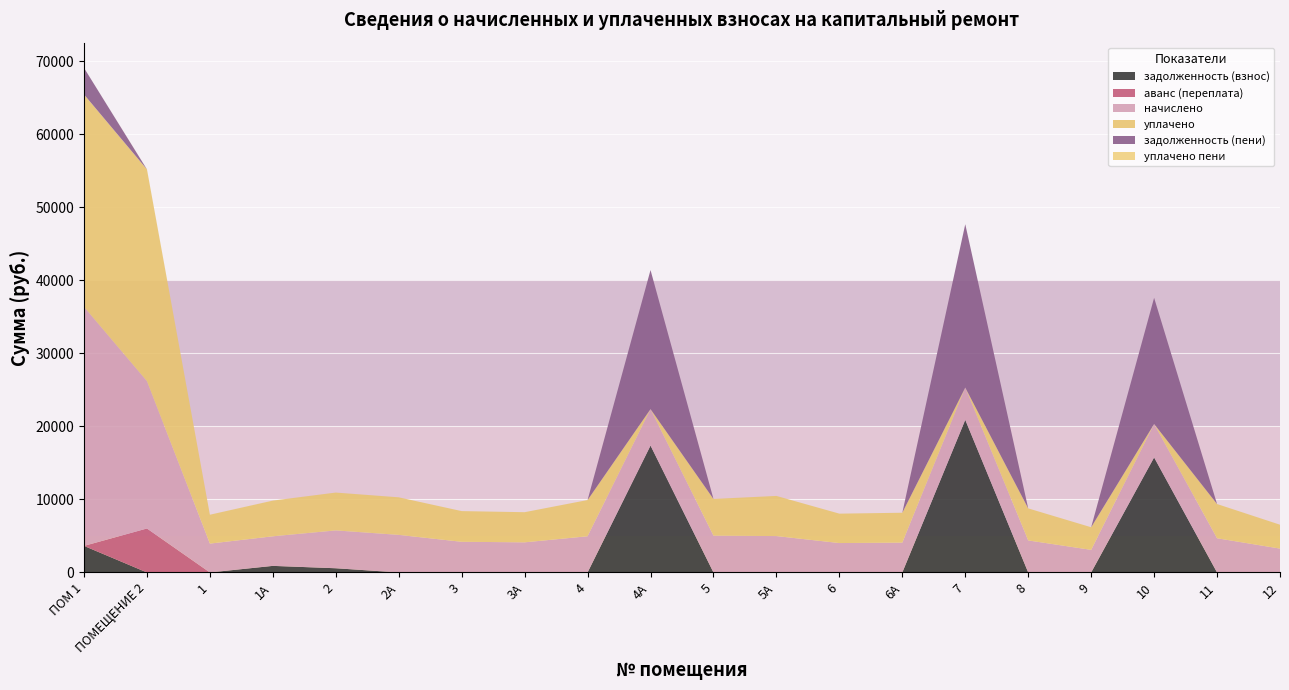

Reading left to right, extract all data points from this chart.

задолженность (взнос): ПОМ 1=3634.9	ПОМЕЩЕНИЕ 2=0.0	1=0.0	1А=899.8	2=575.5	2А=0.0	3=0.0	3А=0.0	4=0.0	4А=17366.4	5=0.0	5А=0.0	6=0.0	6А=0.0	7=20884.7	8=0.0	9=0.0	10=15740.9	11=0.0	12=0.0
аванс (переплата): ПОМ 1=0.0	ПОМЕЩЕНИЕ 2=6017.8	1=0.0	1А=0.0	2=0.0	2А=0.0	3=0.0	3А=0.0	4=0.0	4А=0.0	5=0.0	5А=0.0	6=0.0	6А=0.0	7=0.0	8=0.0	9=0.0	10=0.0	11=0.0	12=0.0
начислено: ПОМ 1=32714.3	ПОМЕЩЕНИЕ 2=20170.1	1=3949.6	1А=4048.9	2=5179.1	2А=5141.9	3=4198.0	3А=4123.4	4=4955.6	4А=4992.8	5=5030.1	5А=4980.4	6=4024.1	6А=4086.2	7=4421.5	8=4384.3	9=3092.6	10=4583.0	11=4682.3	12=3266.5
уплачено: ПОМ 1=29079.4	ПОМЕЩЕНИЕ 2=28983.7	1=3949.6	1А=4883.5	2=5179.1	2А=5141.9	3=4198.0	3А=4123.4	4=4955.6	4А=0.0	5=5030.1	5А=5493.7	6=4024.1	6А=4086.2	7=0.0	8=4384.3	9=3092.6	10=0.0	11=4682.3	12=3266.5
задолженность (пени): ПОМ 1=3634.9	ПОМЕЩЕНИЕ 2=0.0	1=0.0	1А=0.0	2=0.0	2А=0.0	3=0.0	3А=0.0	4=0.0	4А=19030.7	5=0.0	5А=0.0	6=0.0	6А=0.0	7=22358.6	8=0.0	9=0.0	10=17268.5	11=0.0	12=0.0
уплачено пени: ПОМ 1=0.0	ПОМЕЩЕНИЕ 2=16.0	1=0.0	1А=4.3	2=0.0	2А=0.0	3=0.0	3А=0.0	4=0.0	4А=0.0	5=0.0	5А=0.0	6=0.0	6А=0.0	7=0.0	8=0.0	9=0.0	10=0.0	11=0.0	12=0.0